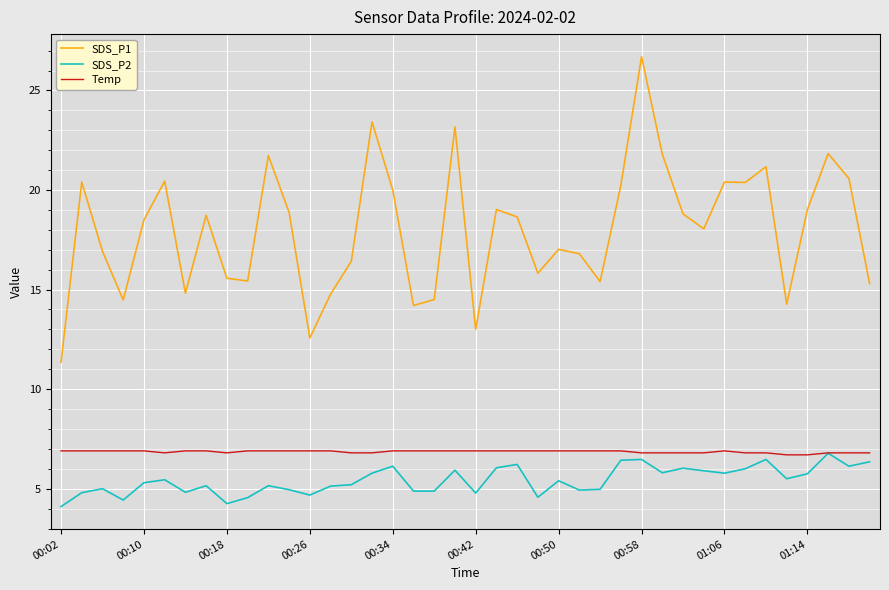

True or false: SDS_P1 and Temp cross at least once.

False